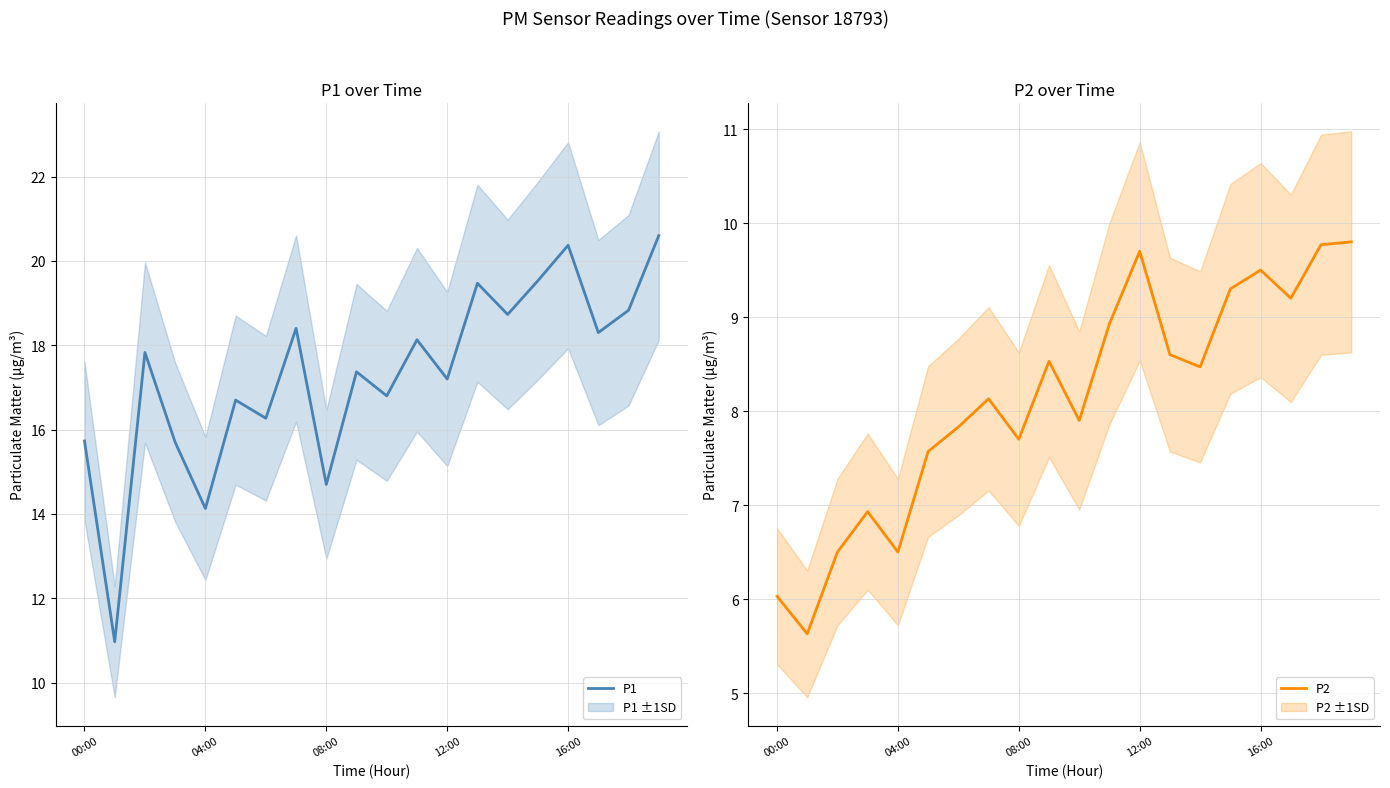

True or false: P2 has more than 2 interior local peaks.

True